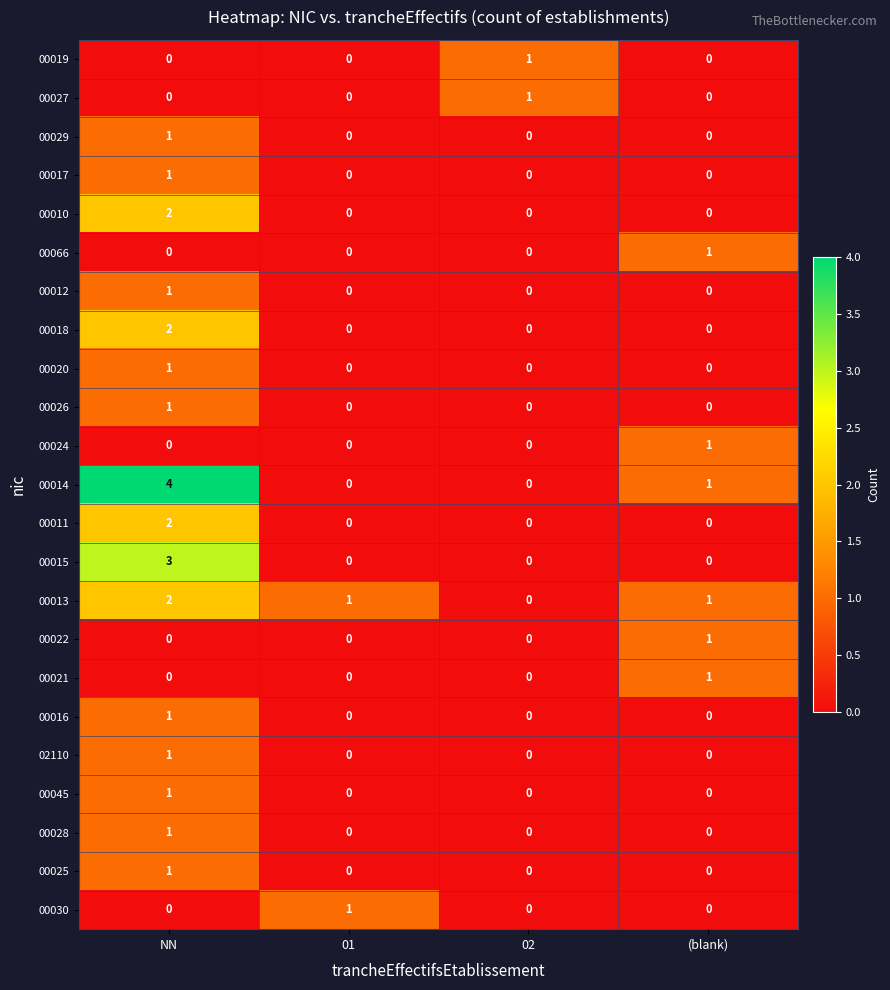

What is the total value across all series at (blank)?

6